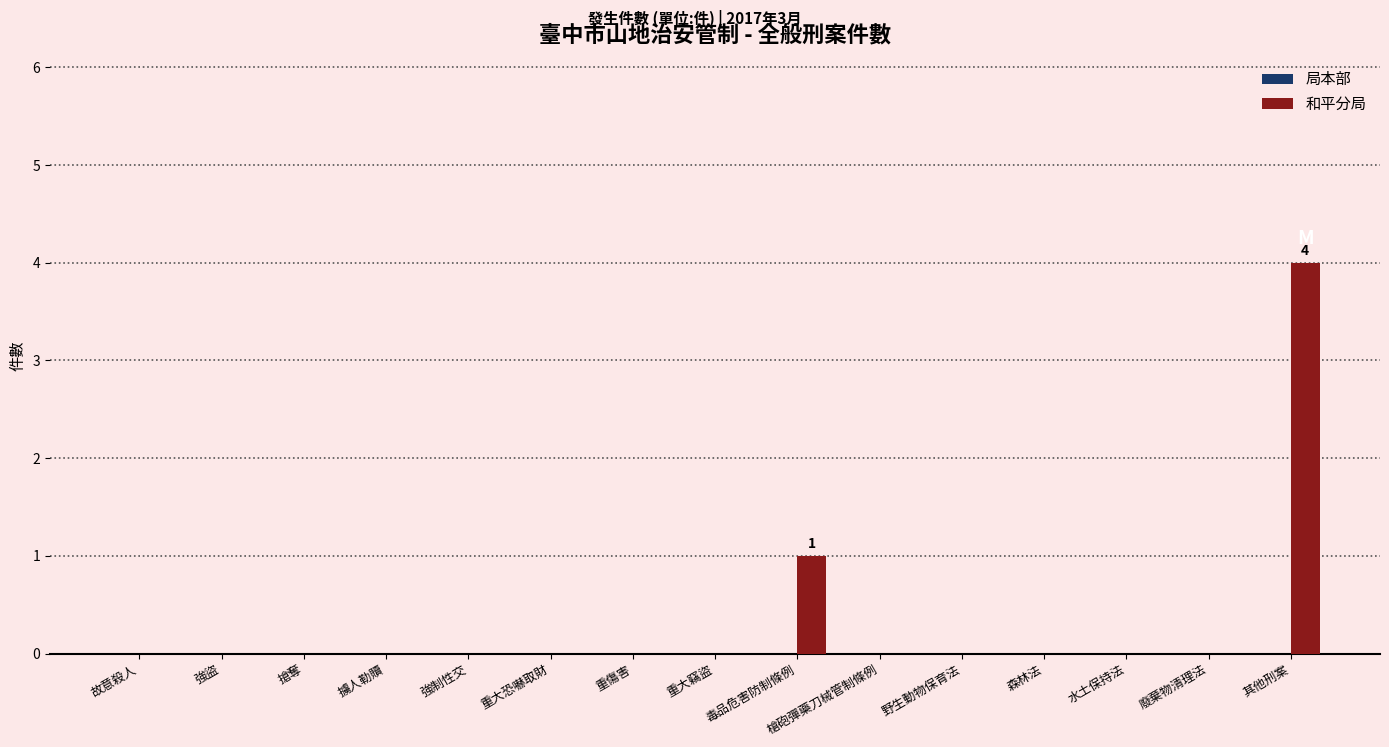

What is the sum of all values?

5